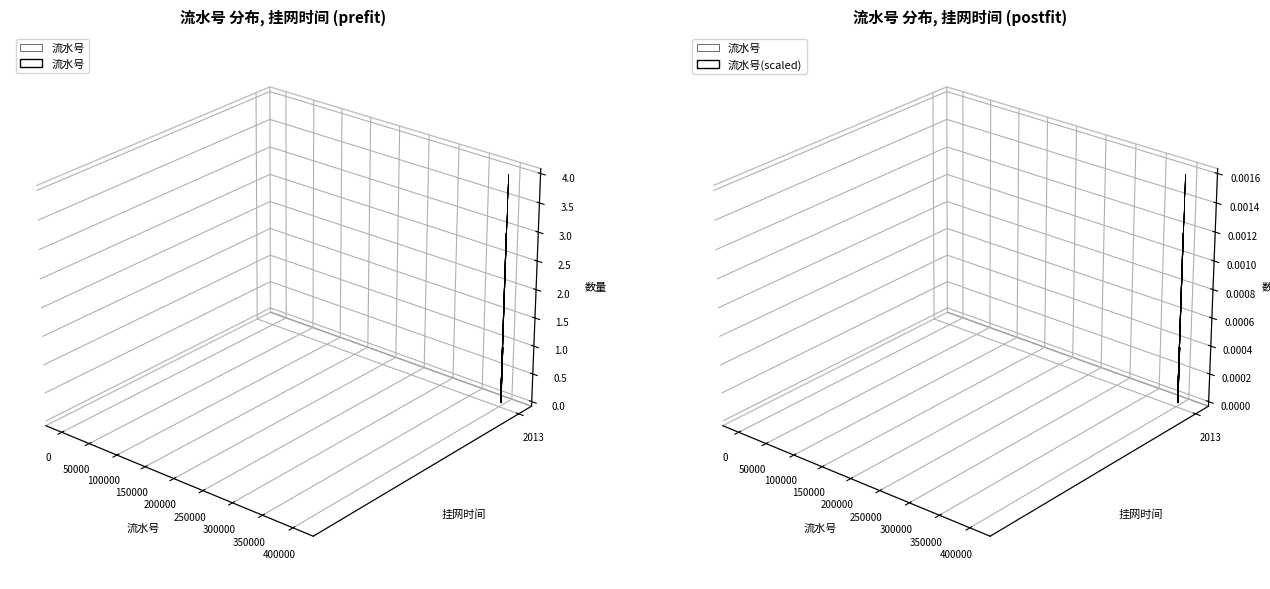

The value of 转换系数 at 402829 is 2. True or false?

False